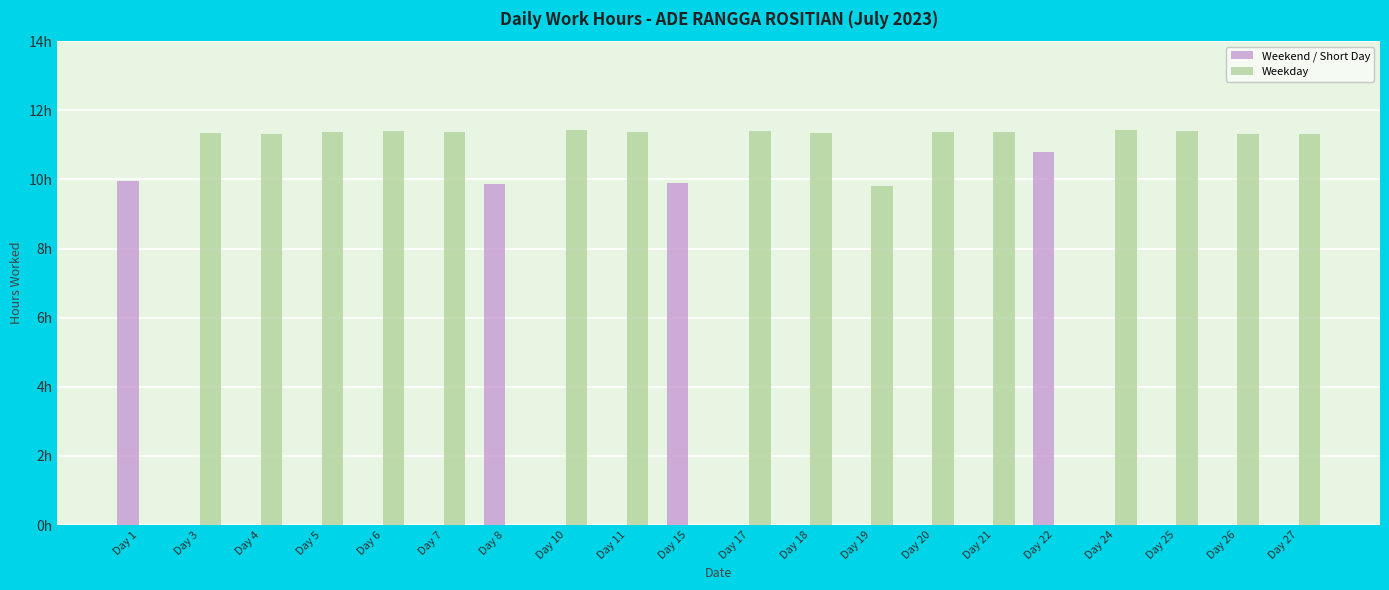

List the series in order of their overall mean, lowest first.

Weekend / Short Day, Weekday